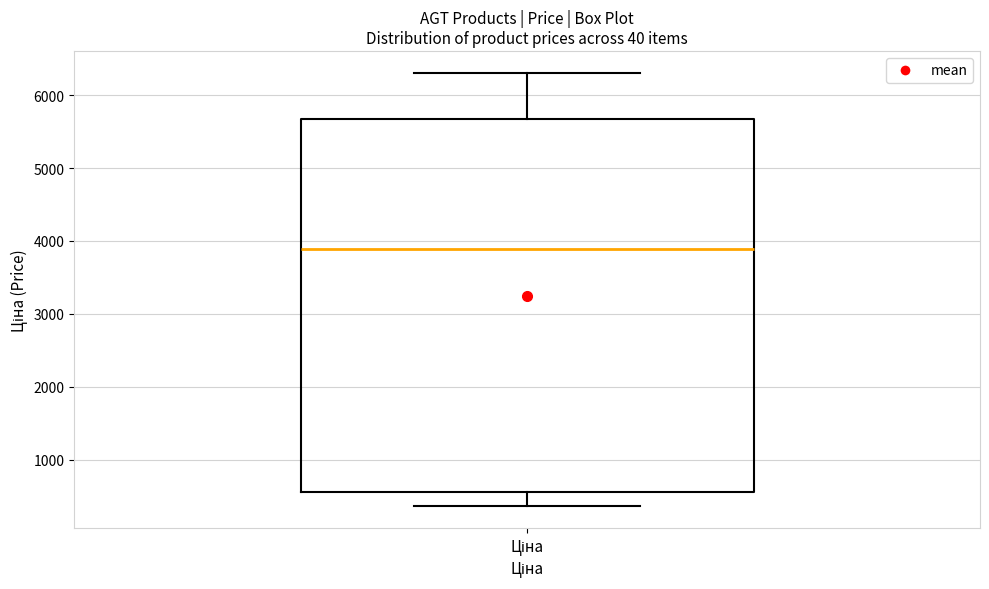

Transcribe this box plot: give where the median line is, the range the box spans, and where the two whiskers end, as read against the y-axis. The values are not printed on the chart, so give them approximately, as read against the axis.

median 3900, box 600 to 5700, whiskers 400 to 6300